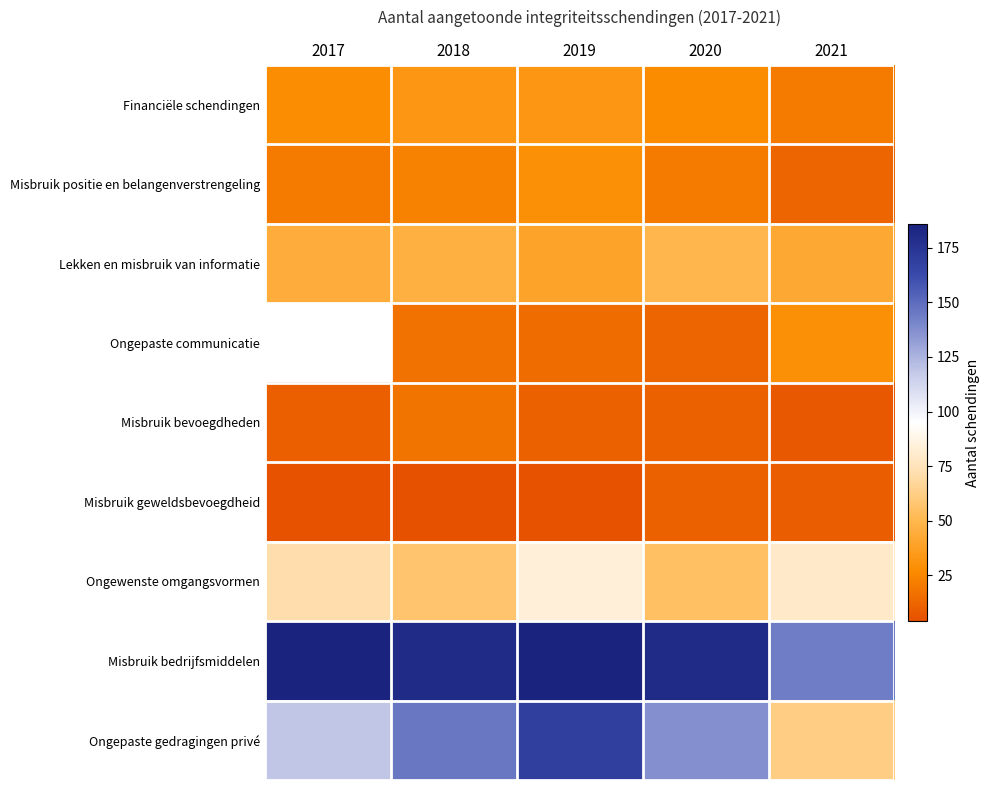

Is it true that Ongepaste gedragingen privé equals 119.0 at 2017?

True